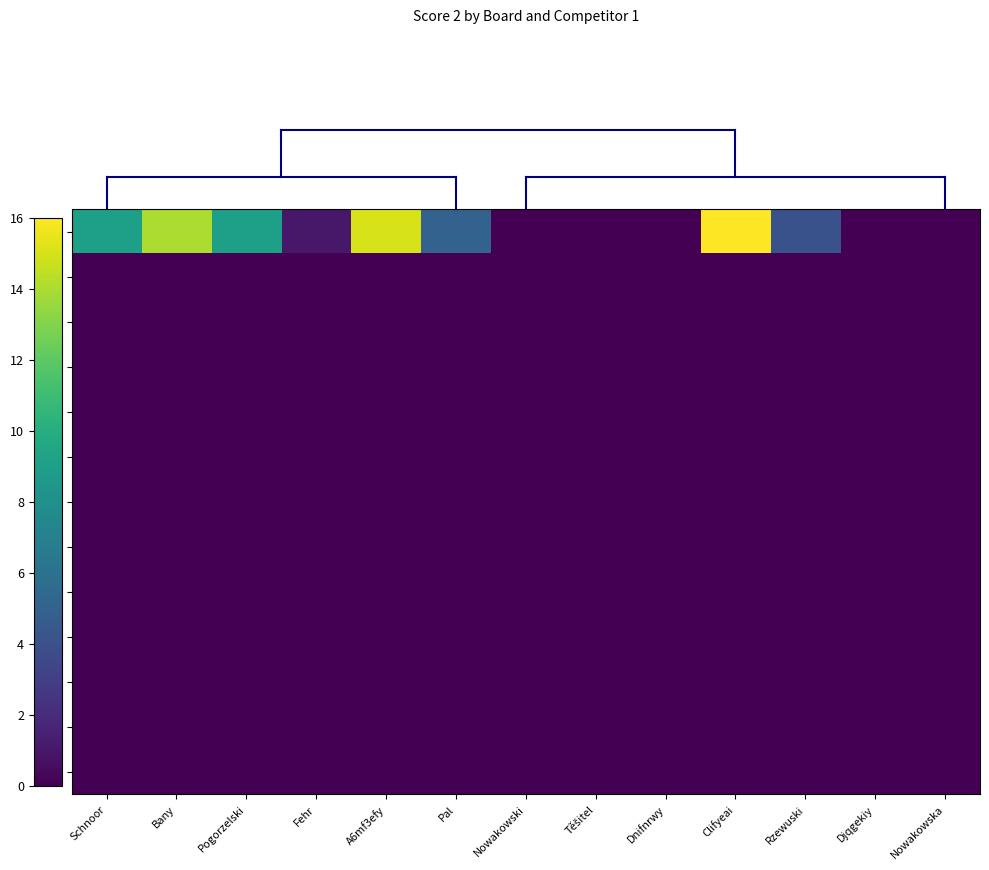

Count the number of categories in the chart.

13